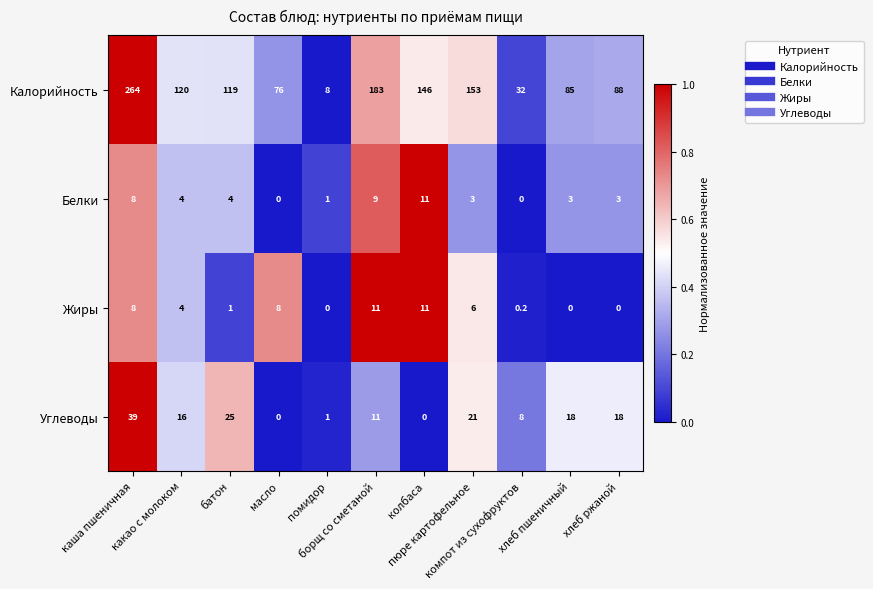

What is the greatest value displayed?

264.0